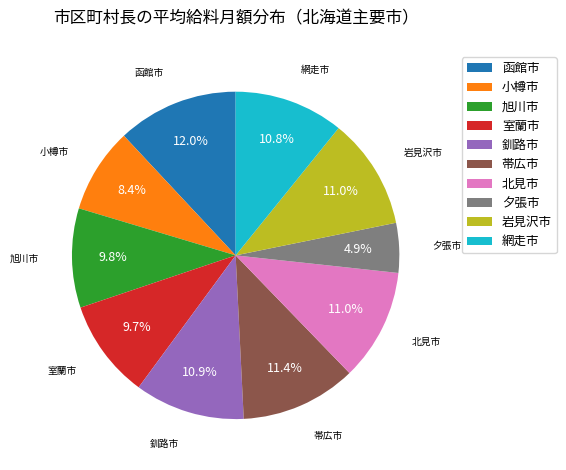

Does any single category account for the majority?

No